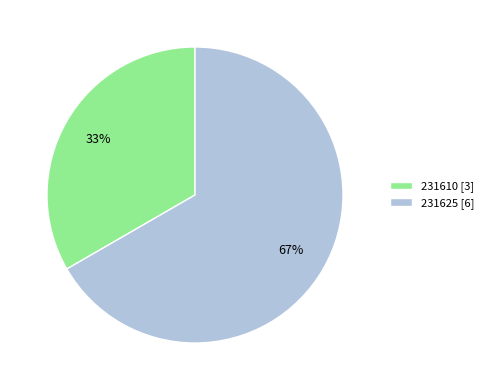

Is there a majority slice in this chart?

Yes